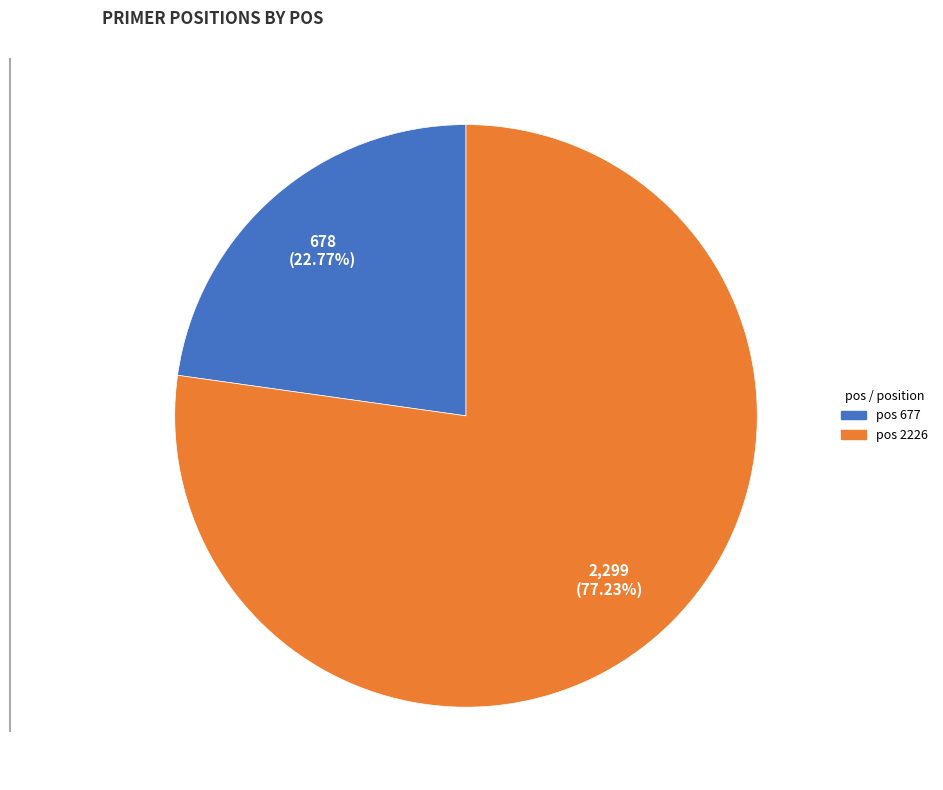

Is there a majority slice in this chart?

Yes